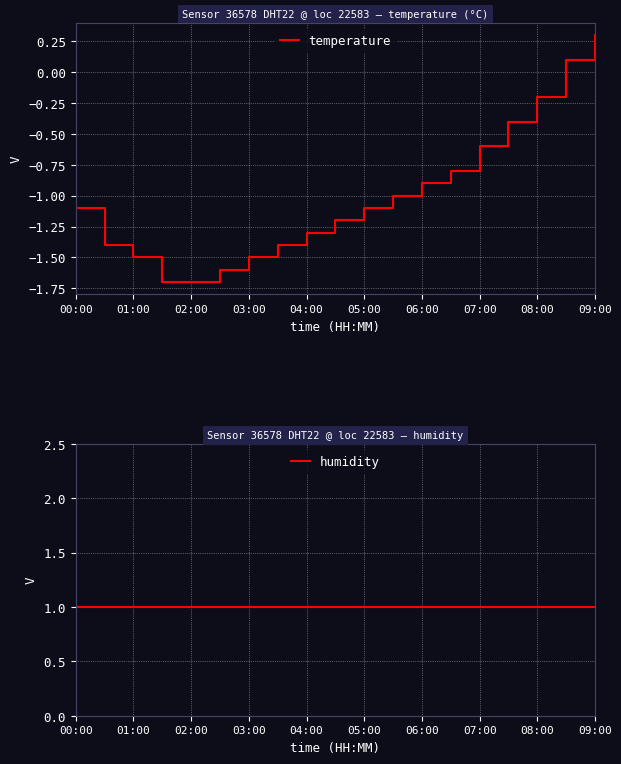

Reading left to right, extract all data points from this chart.

temperature: -1.1	-1.4	-1.5	-1.7	-1.7	-1.6	-1.5	-1.4	-1.3	-1.2	-1.1	-1.0	-0.9	-0.8	-0.6	-0.4	-0.2	0.1	0.3
humidity: 1.0	1.0	1.0	1.0	1.0	1.0	1.0	1.0	1.0	1.0	1.0	1.0	1.0	1.0	1.0	1.0	1.0	1.0	1.0